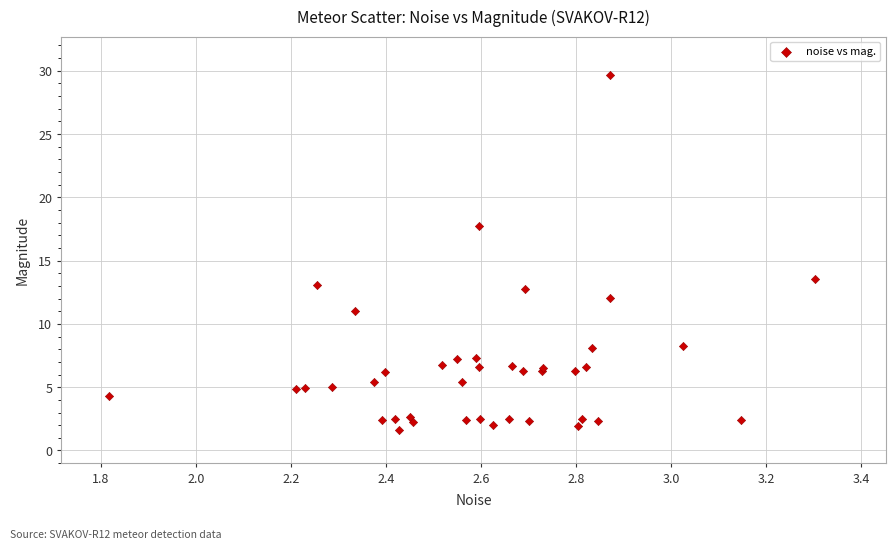

What Y value in the scatter plot is closest to 15?

13.6